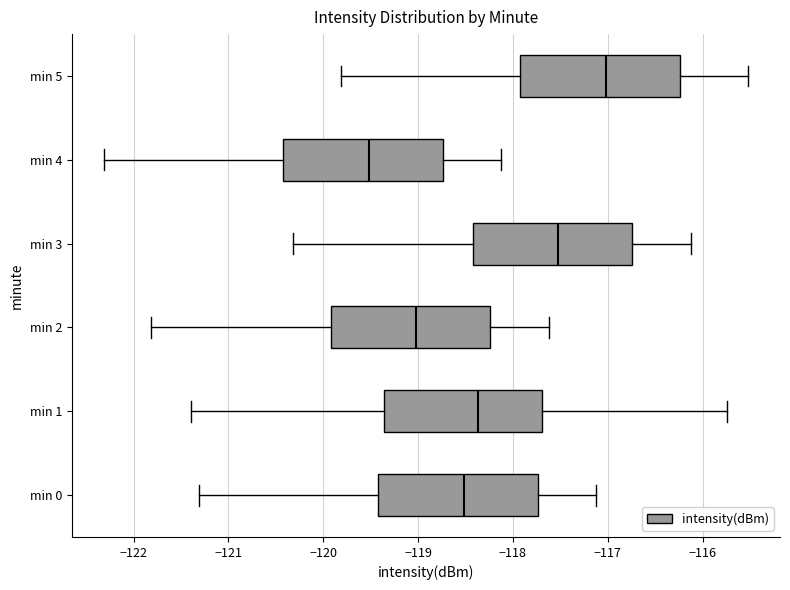

Reading bottom to top, transcribe this box plot: for each box, give where its median line is, the range the box spans, and where its two whiskers end, as read against the x-axis. The values are not printed on the chart, so give them approximately, as read against the axis.

min 0: median -118.5, box -119.4 to -117.7, whiskers -121.3 to -117.1
min 1: median -118.4, box -119.4 to -117.7, whiskers -121.4 to -115.7
min 2: median -119.0, box -119.9 to -118.2, whiskers -121.8 to -117.6
min 3: median -117.5, box -118.4 to -116.7, whiskers -120.3 to -116.1
min 4: median -119.5, box -120.4 to -118.7, whiskers -122.3 to -118.1
min 5: median -117.0, box -117.9 to -116.2, whiskers -119.8 to -115.5